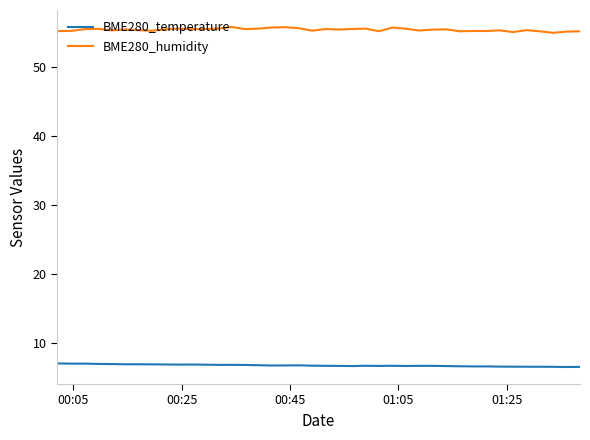

Rank the series by their maximum value, from highest to lowest.

BME280_humidity, BME280_temperature